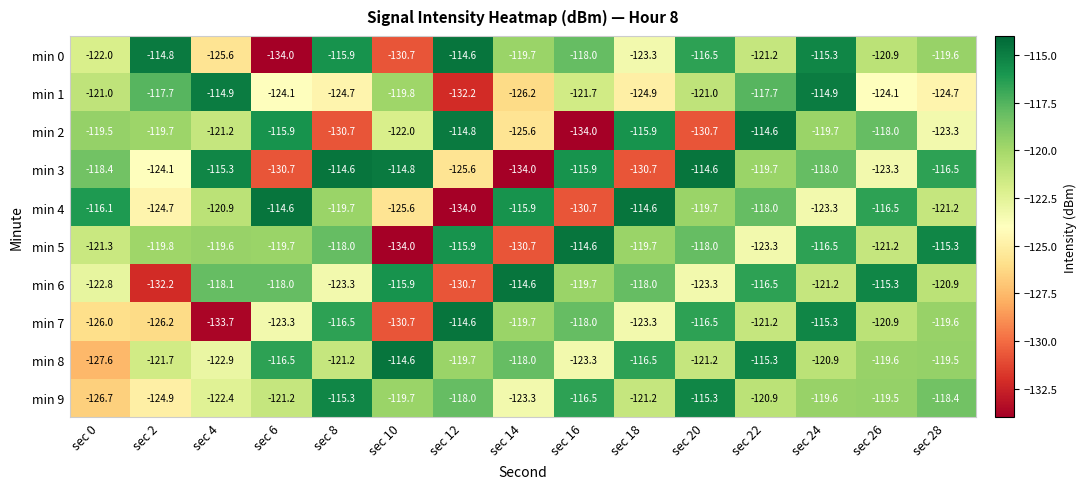

What is the difference between the maximum and minimum values in the min 0 series?

19.4